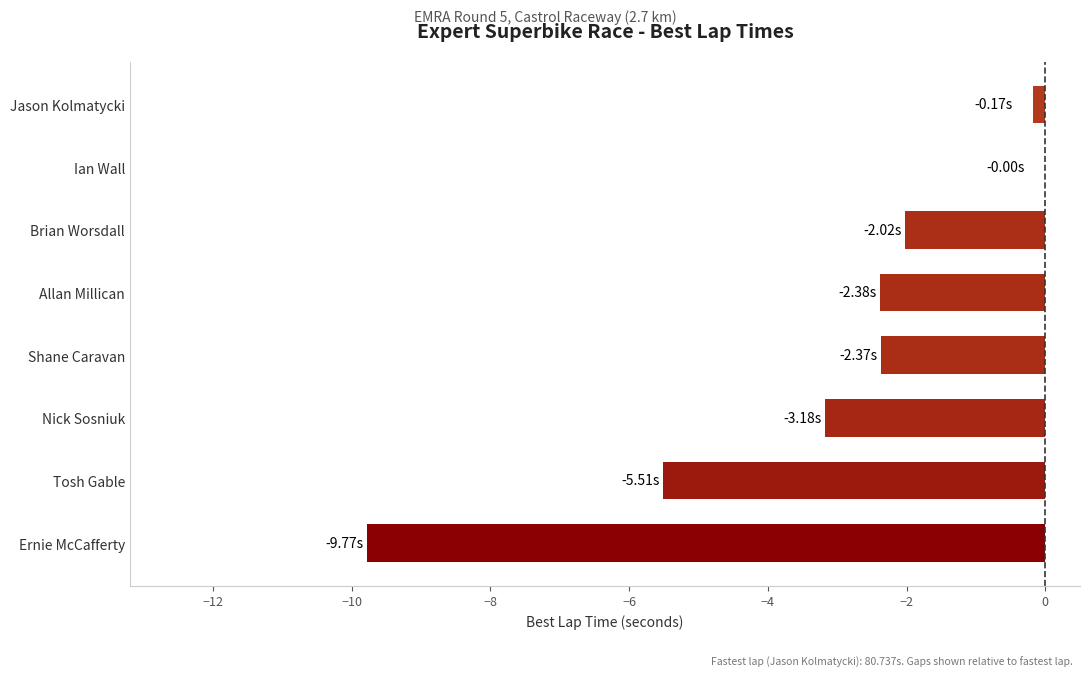

Count the number of data series in this chart.

1